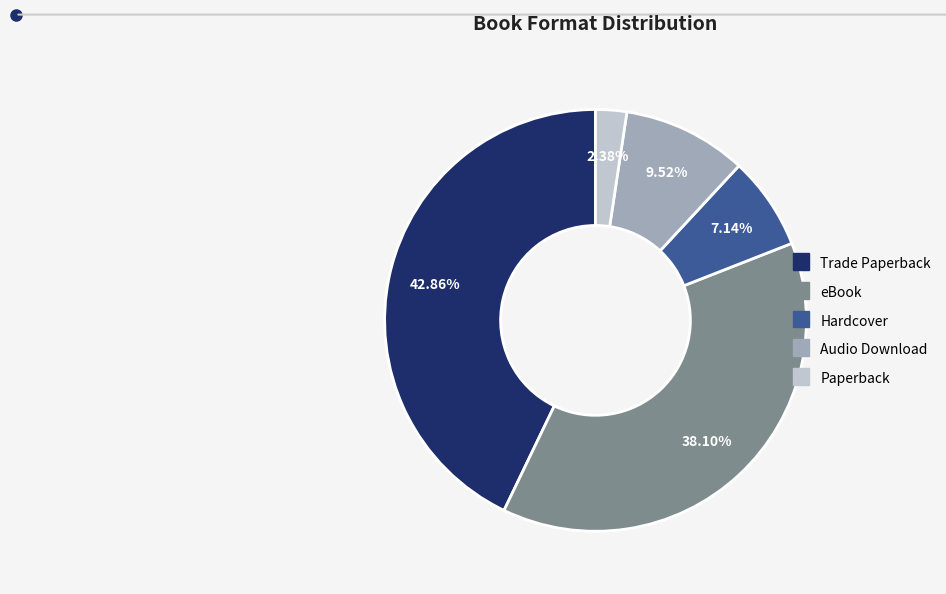

To the nearest percent, what portion does Audio Download represent?

10%